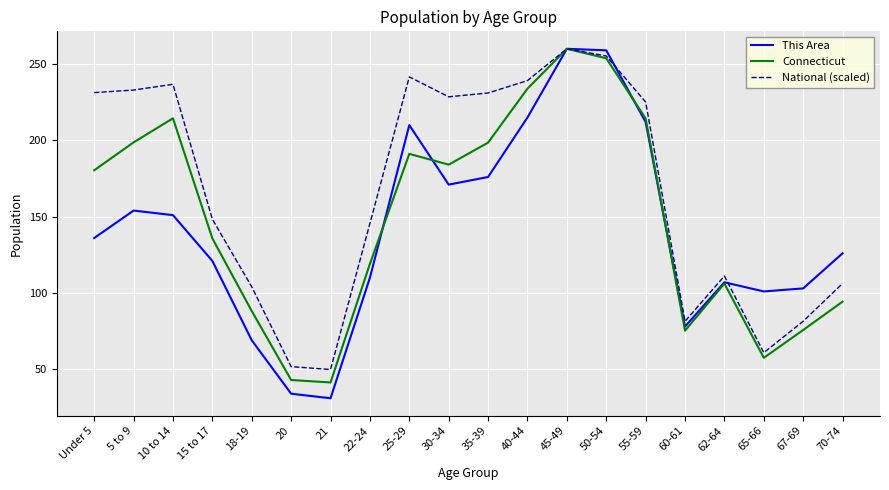

What are all the series names shown in the legend?

This Area, Connecticut, National (scaled)